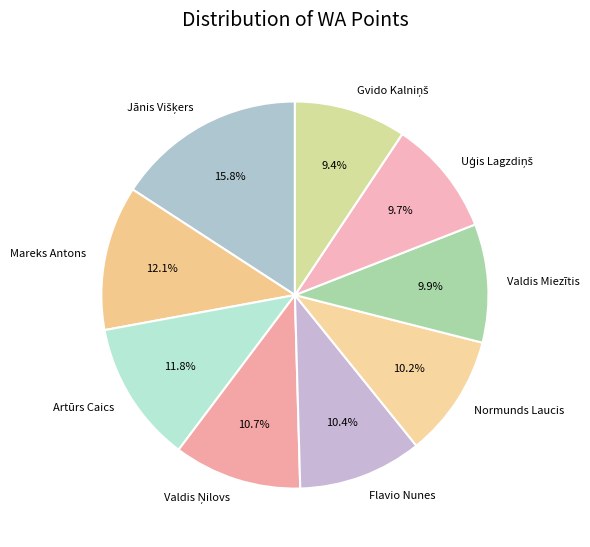

Is Artūrs Caics the majority of the pie?

No